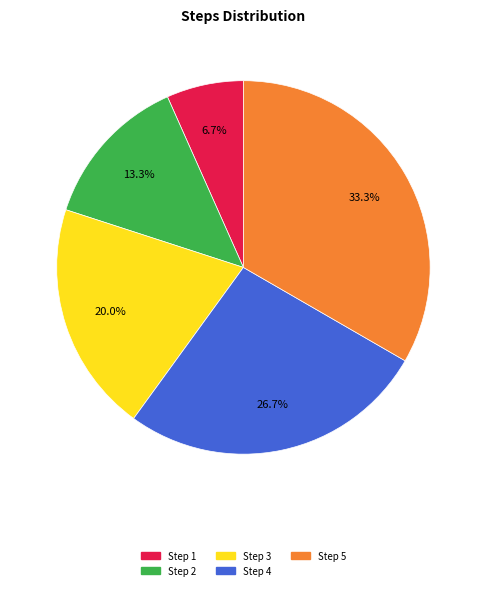

How many slices are in this pie chart?

5